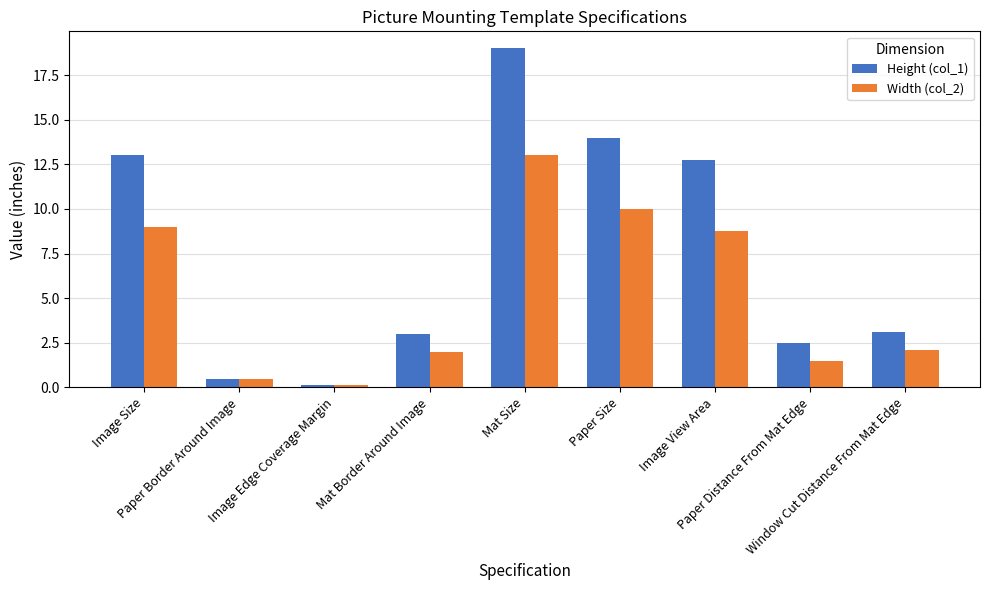

Which series has the widest spread of values?

Height (col_1)